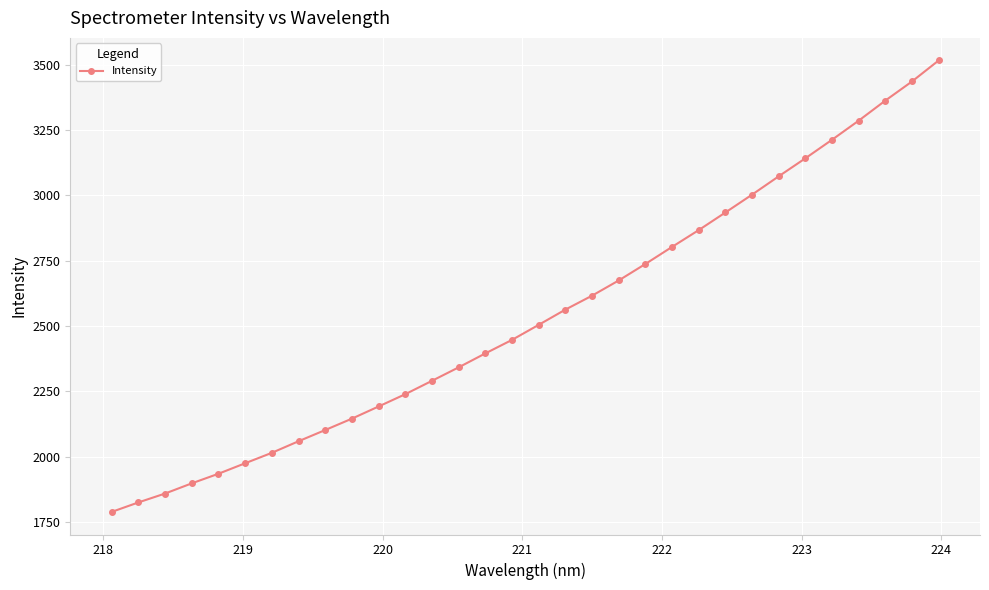

What is the value of the 26th point from the left?

3073.0